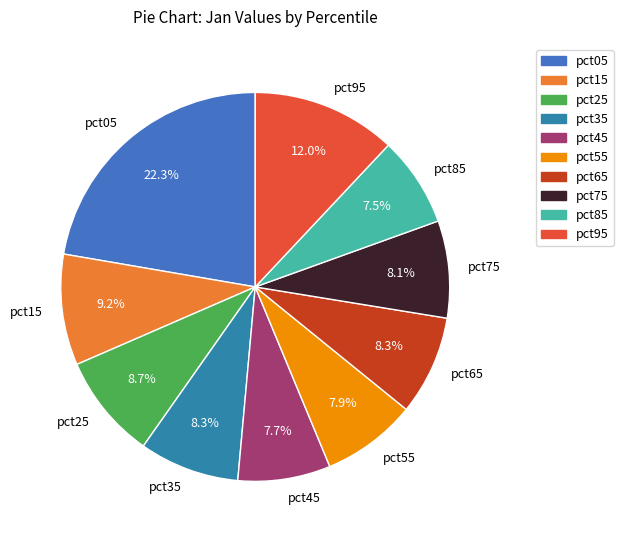

Is pct25 the majority of the pie?

No